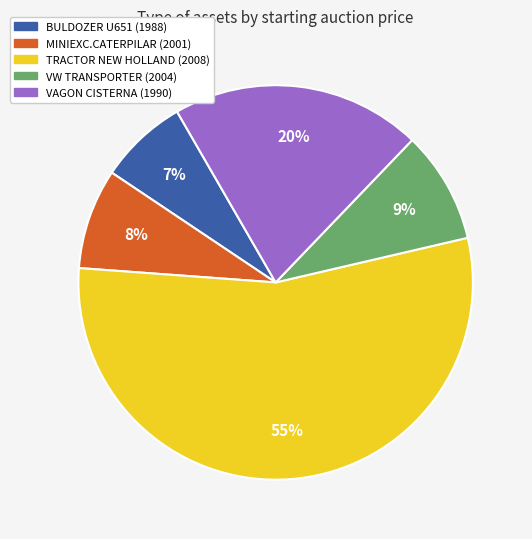

Combined, do MINIEXC.CATERPILAR (2001) and VW TRANSPORTER (2004) account for over 50%?

No